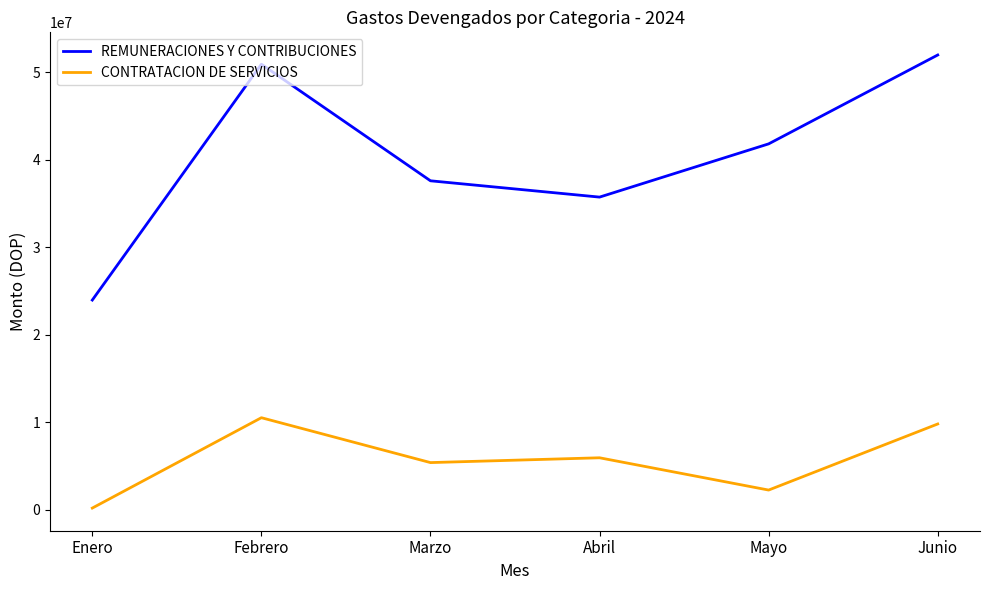

What are all the series names shown in the legend?

REMUNERACIONES Y CONTRIBUCIONES, CONTRATACION DE SERVICIOS